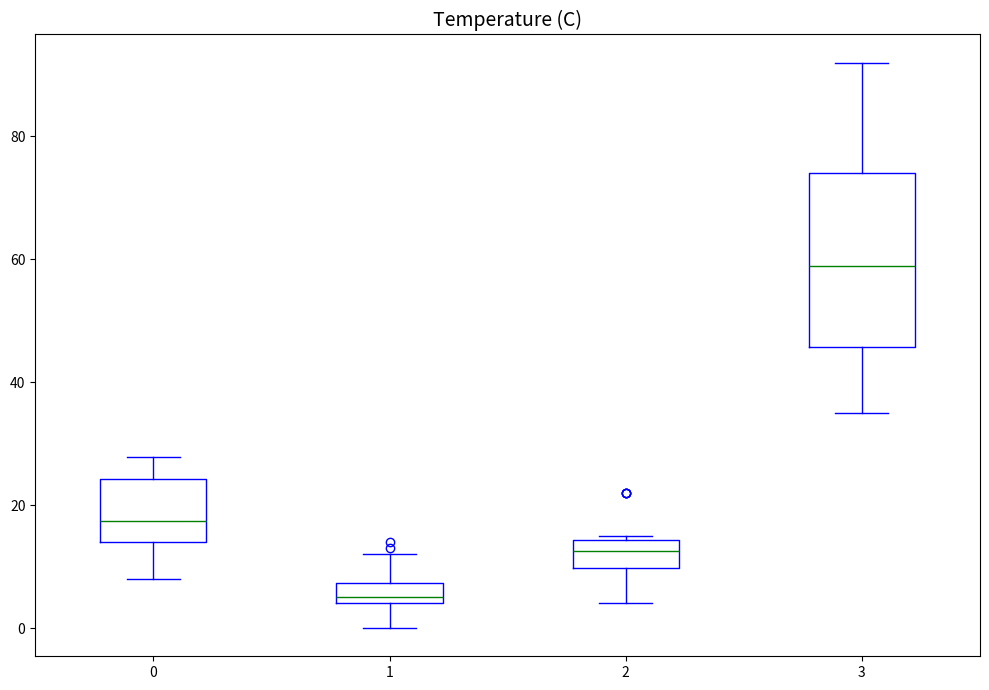

Which box is the tallest, from its lower edge to its upper edge?

3